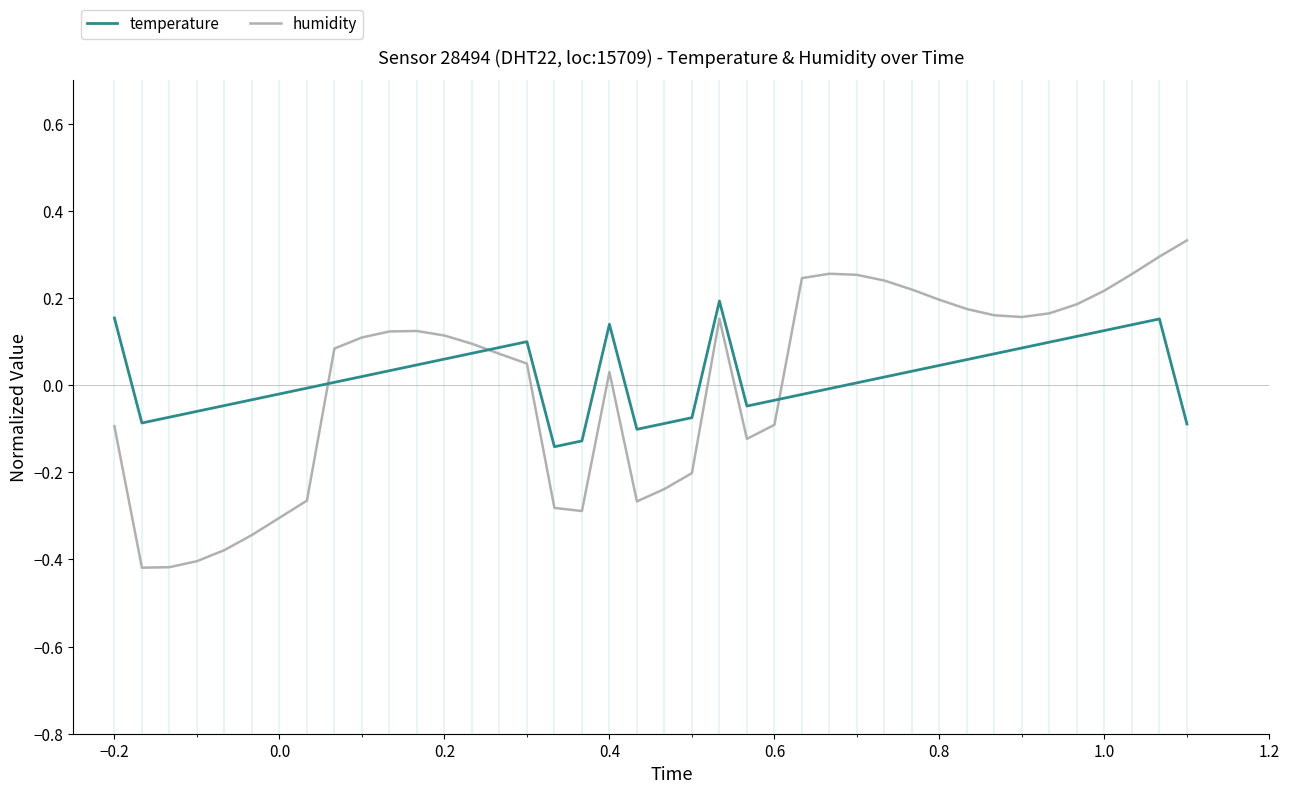

Rank the series by their maximum value, from lowest to highest.

temperature, humidity